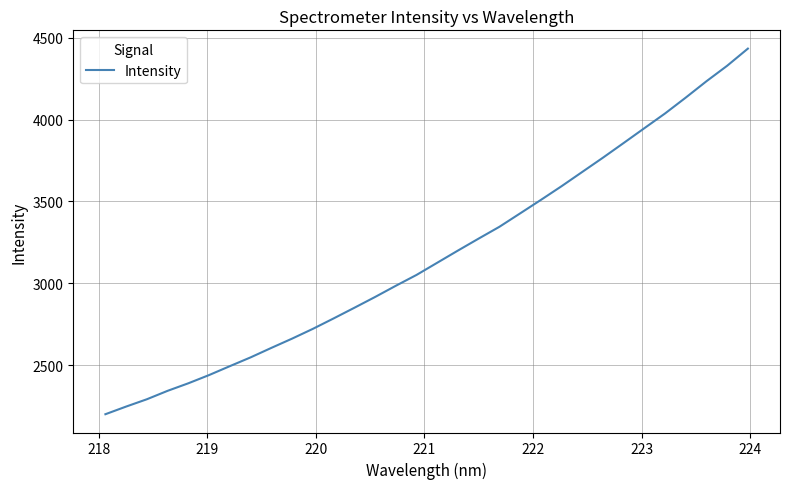

What is the difference between the maximum and minimum values?

2232.8